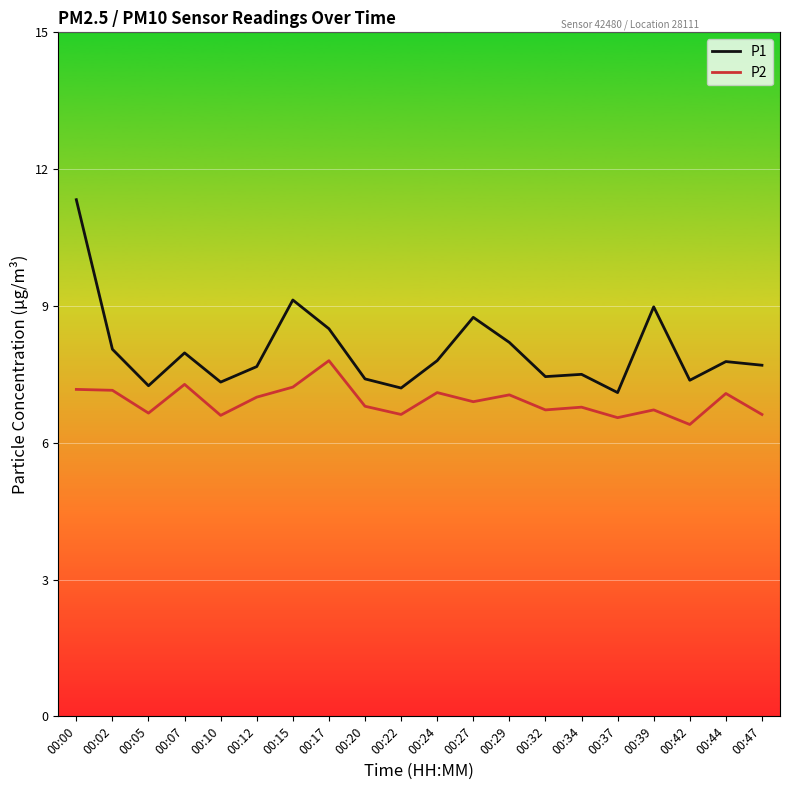

True or false: P2 and P1 cross at least once.

False